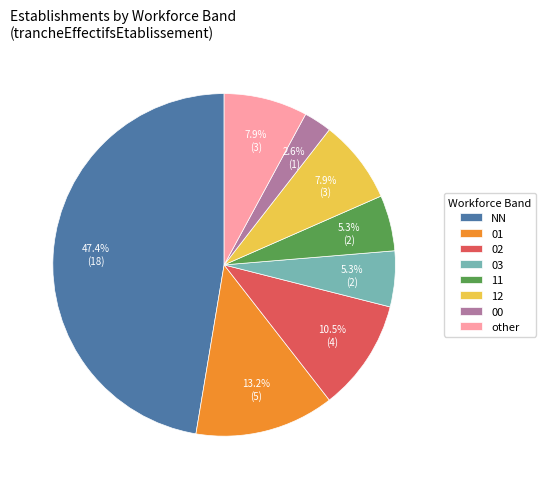

Between 00 and other, which is larger?

other